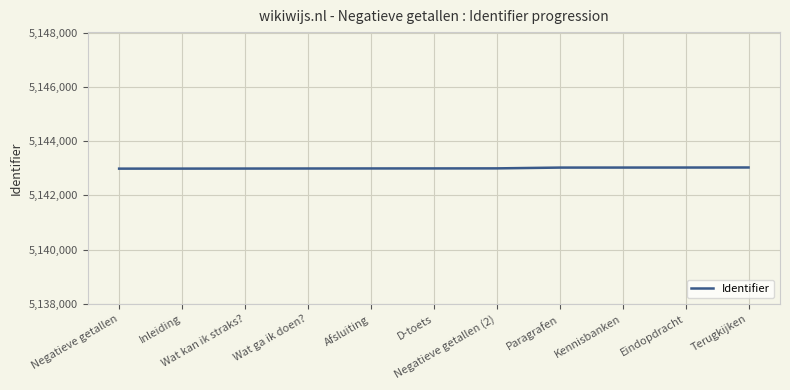

The chart shows a value of 5143000 at Negatieve getallen (2). True or false?

True